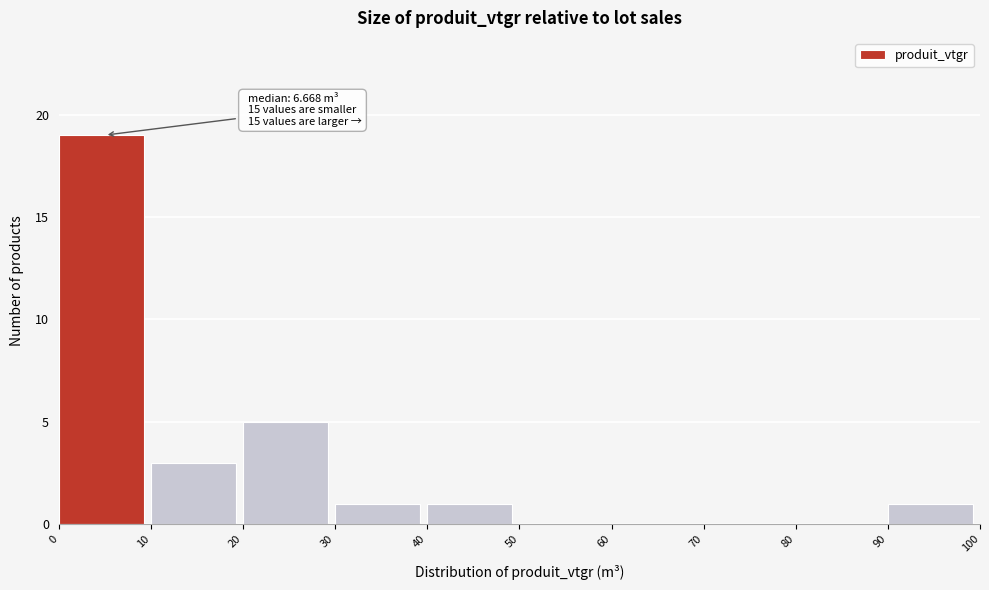

Over which range of the x-axis is the bar tallest?

0 to 10